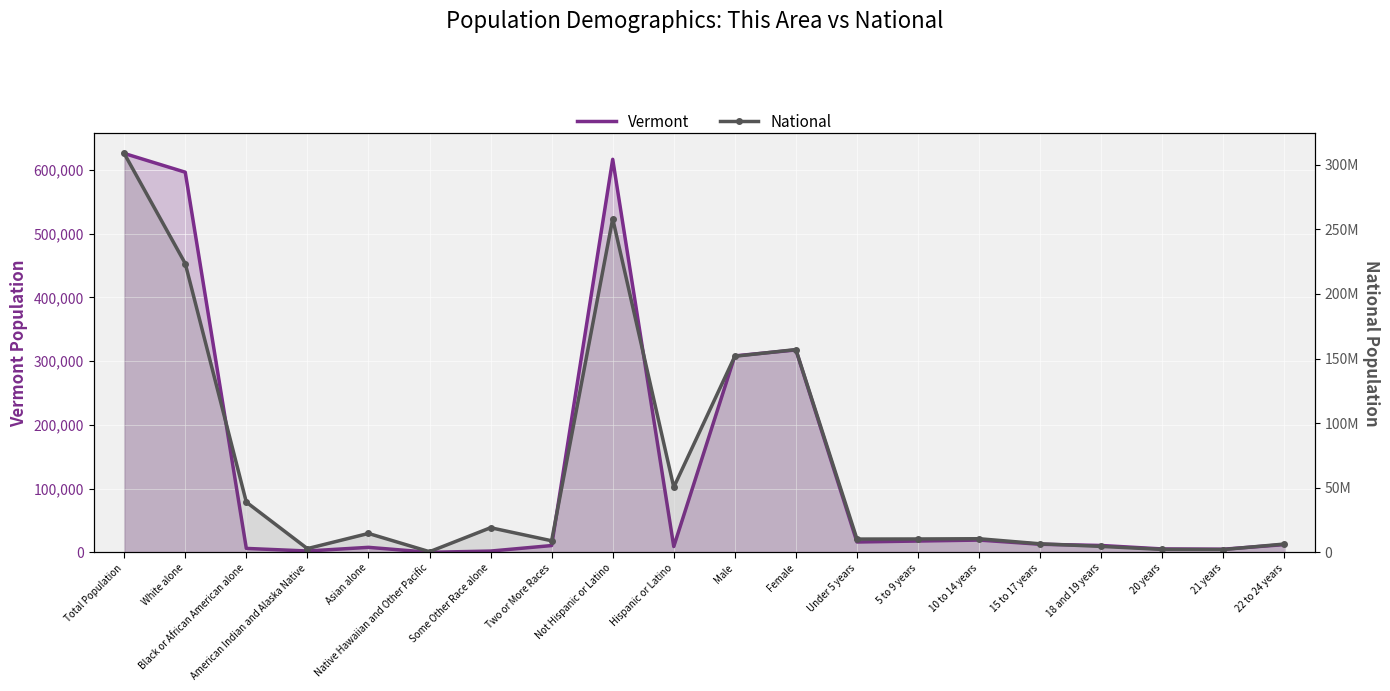

Count the number of data series in this chart.

2